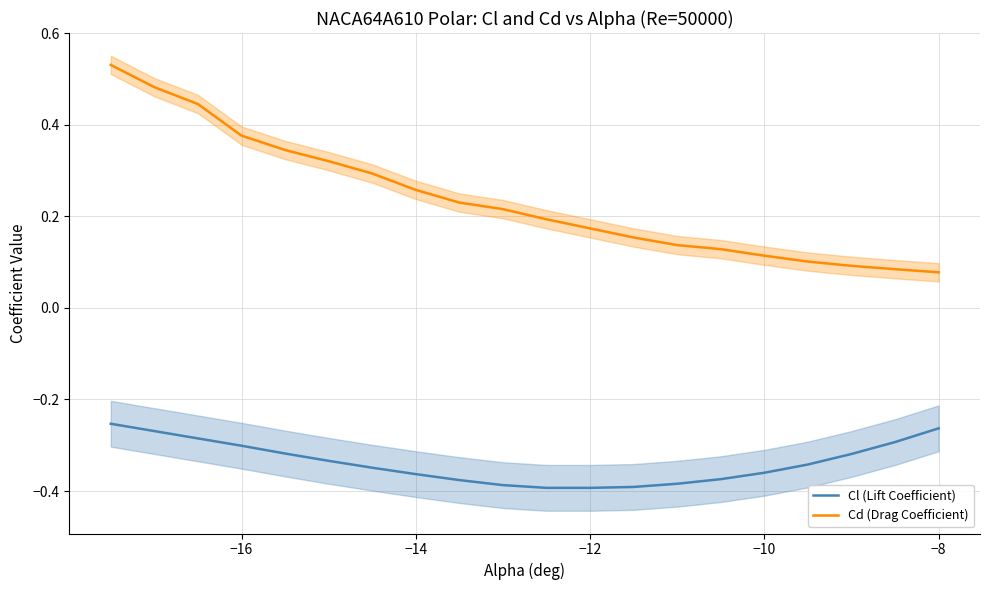

Reading left to right, transcribe all the data shown in this chart.

Cl (Lift Coefficient): -0.3	-0.3	-0.3	-0.3	-0.3	-0.3	-0.3	-0.4	-0.4	-0.4	-0.4	-0.4	-0.4	-0.4	-0.4	-0.4	-0.3	-0.3	-0.3	-0.3
Cd (Drag Coefficient): 0.5	0.5	0.4	0.4	0.3	0.3	0.3	0.3	0.2	0.2	0.2	0.2	0.2	0.1	0.1	0.1	0.1	0.1	0.1	0.1